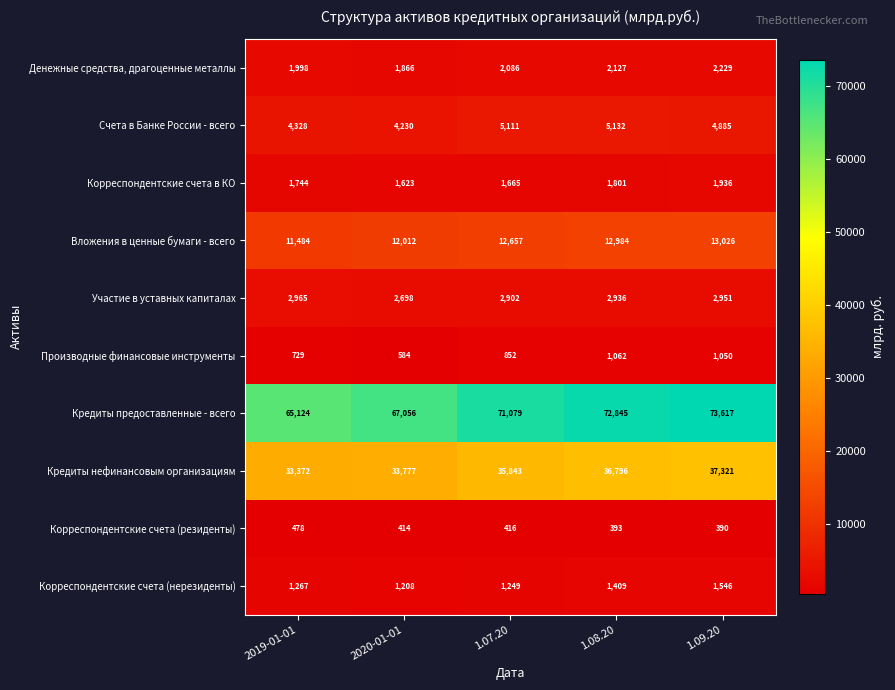

What is the greatest value displayed?

73617